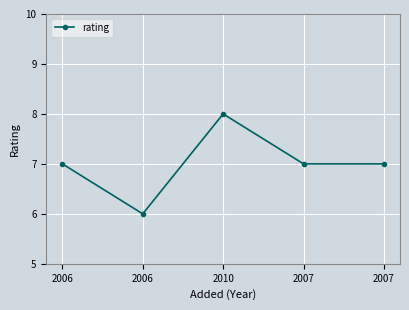

What is the value of the 2nd point from the left?

7